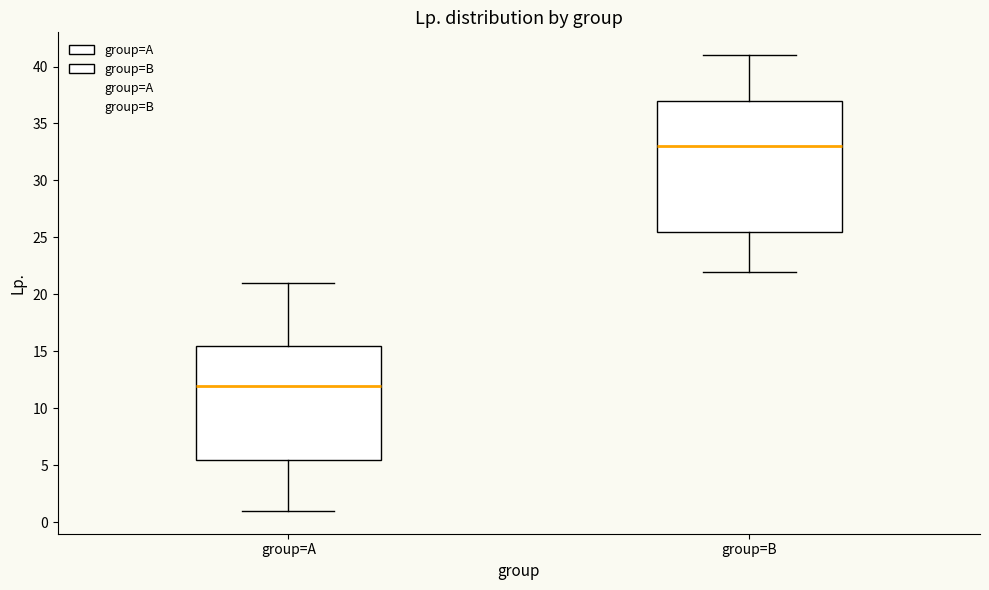

Which box has the lowest median line?

group=A